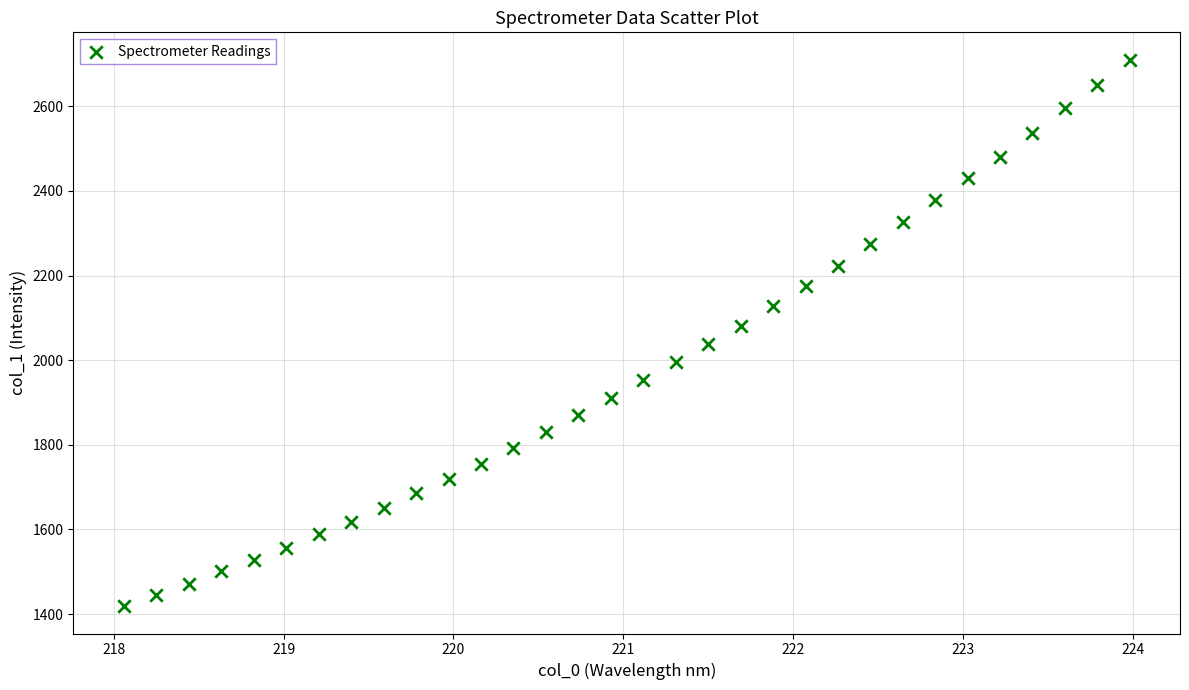

What is the range of Y values (max minus min)?

1291.5